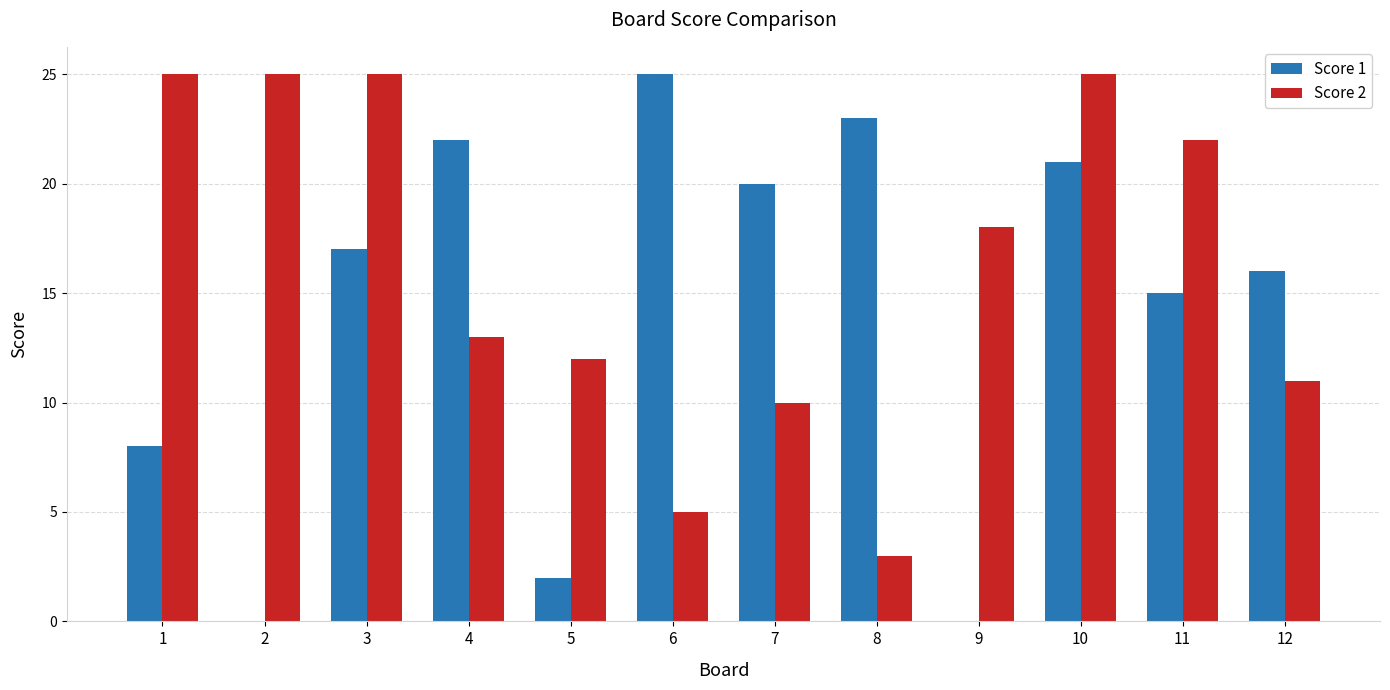

The Score 1 series shows 20 at 7. True or false?

True